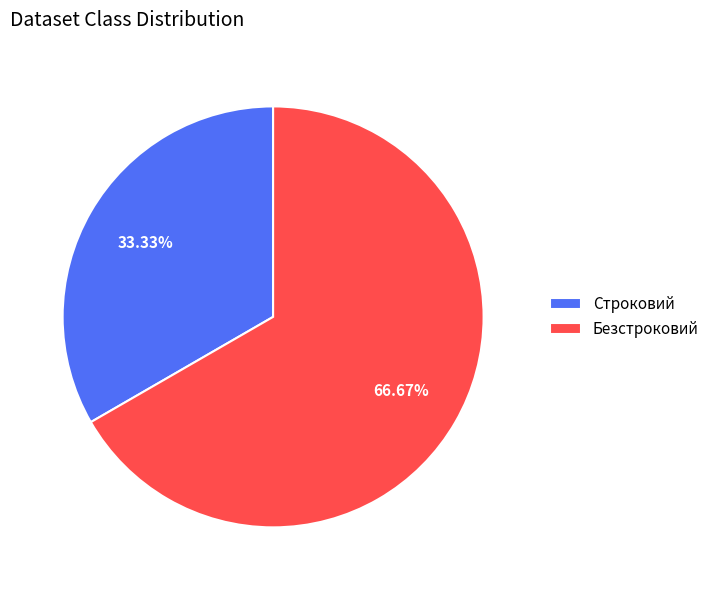

How much of the chart is everything except Строковий?

66.7%